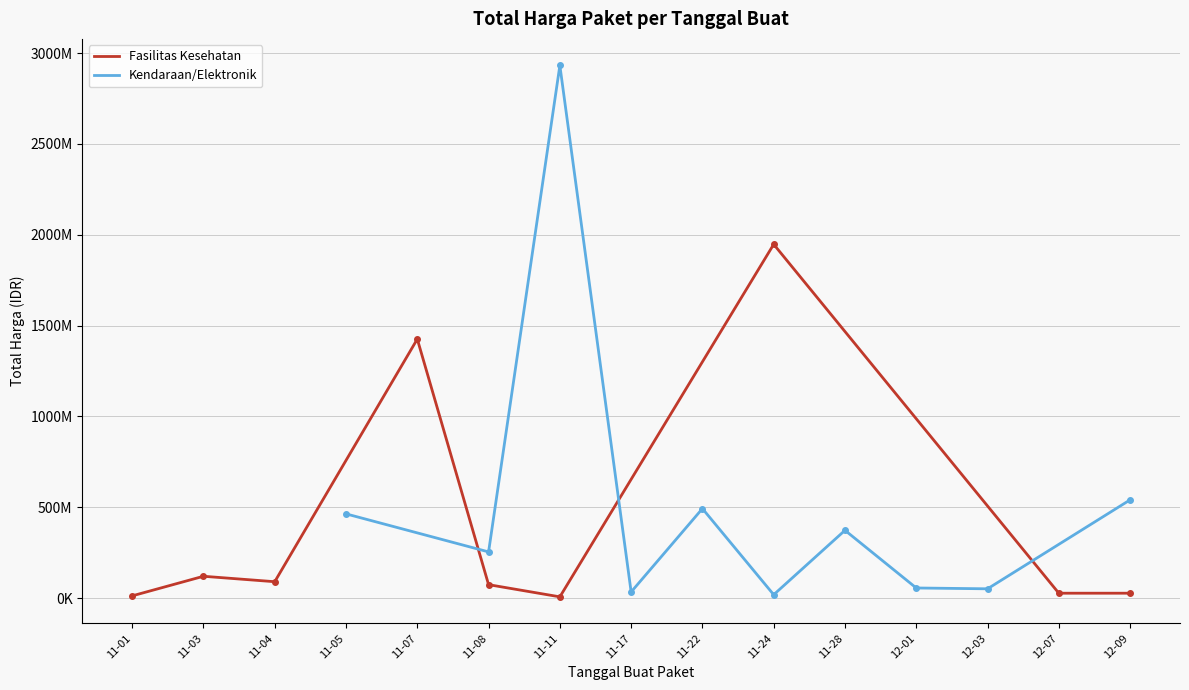

Between 2021-11-17 and 2021-11-03, which is larger?

2021-11-03